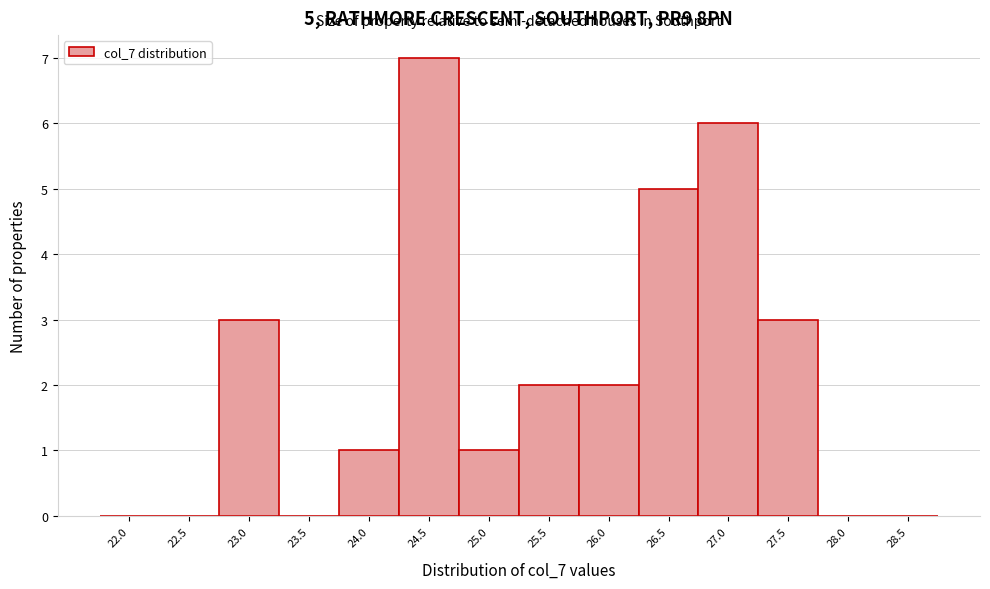

Reading left to right, list all the values displayed in this chart.

22.0=0	22.5=0	23.0=3	23.5=0	24.0=1	24.5=7	25.0=1	25.5=2	26.0=2	26.5=5	27.0=6	27.5=3	28.0=0	28.5=0